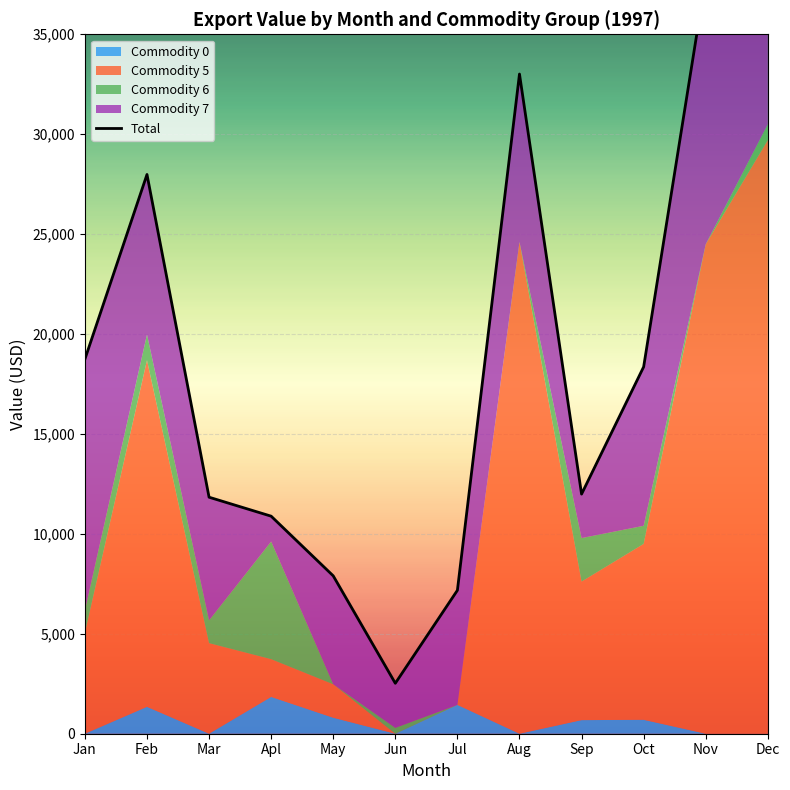

Where is the first local maximum?

Feb